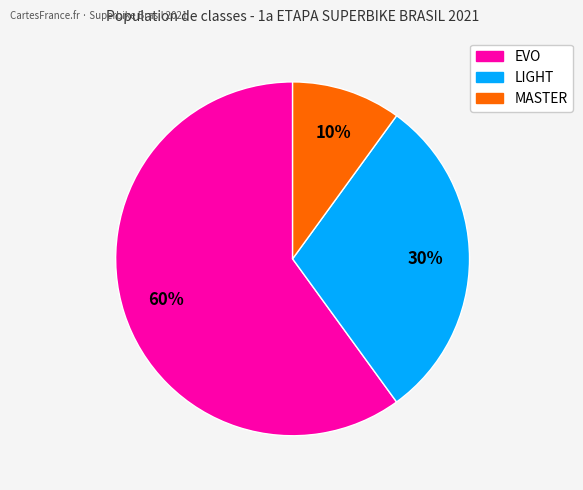

Count the number of slices in the pie.

3